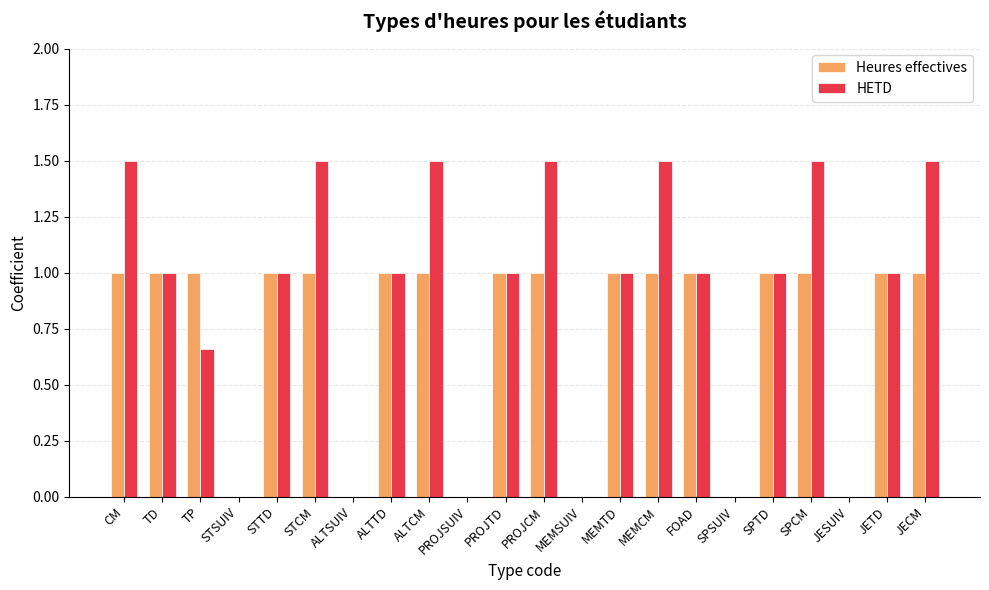

What is the approximate value of HETD at STTD?

1.0